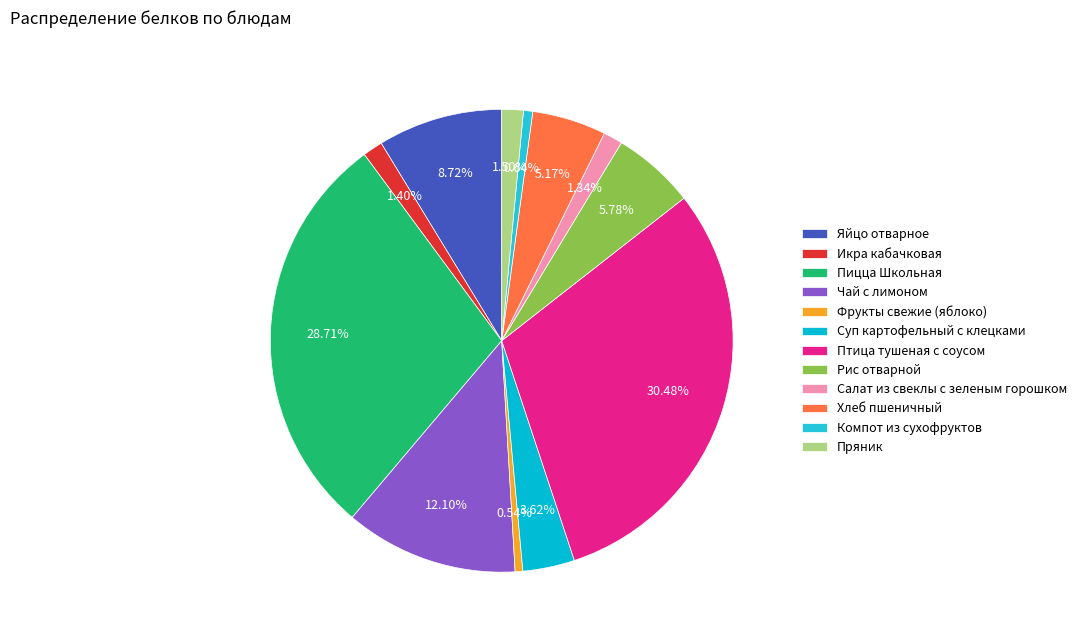

To the nearest percent, what portion does Рис отварной represent?

6%